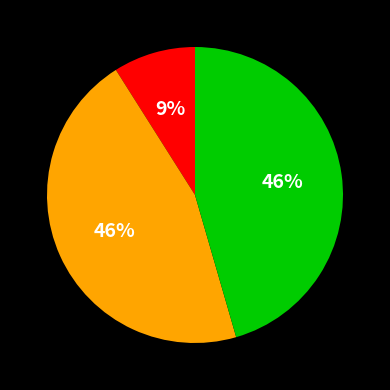

To the nearest percent, what is the average slice percentage?

33%